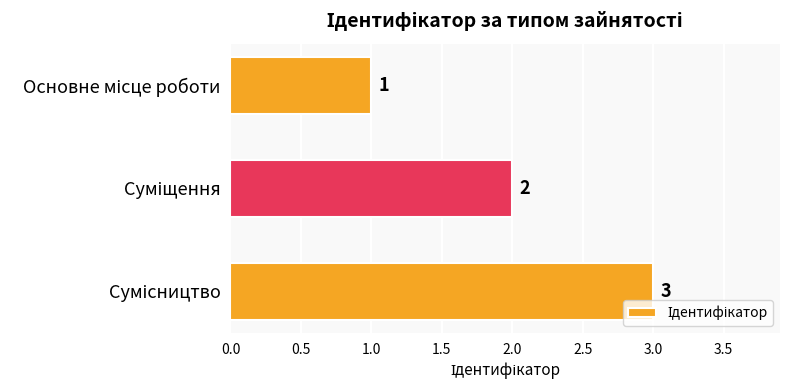

How many data points are less than 2?

1